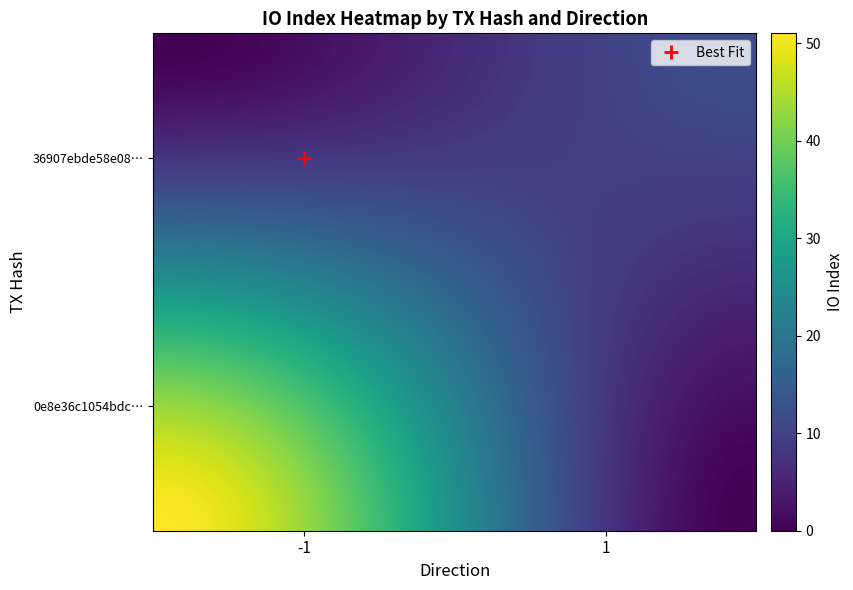

How many categories are shown in the chart?

2